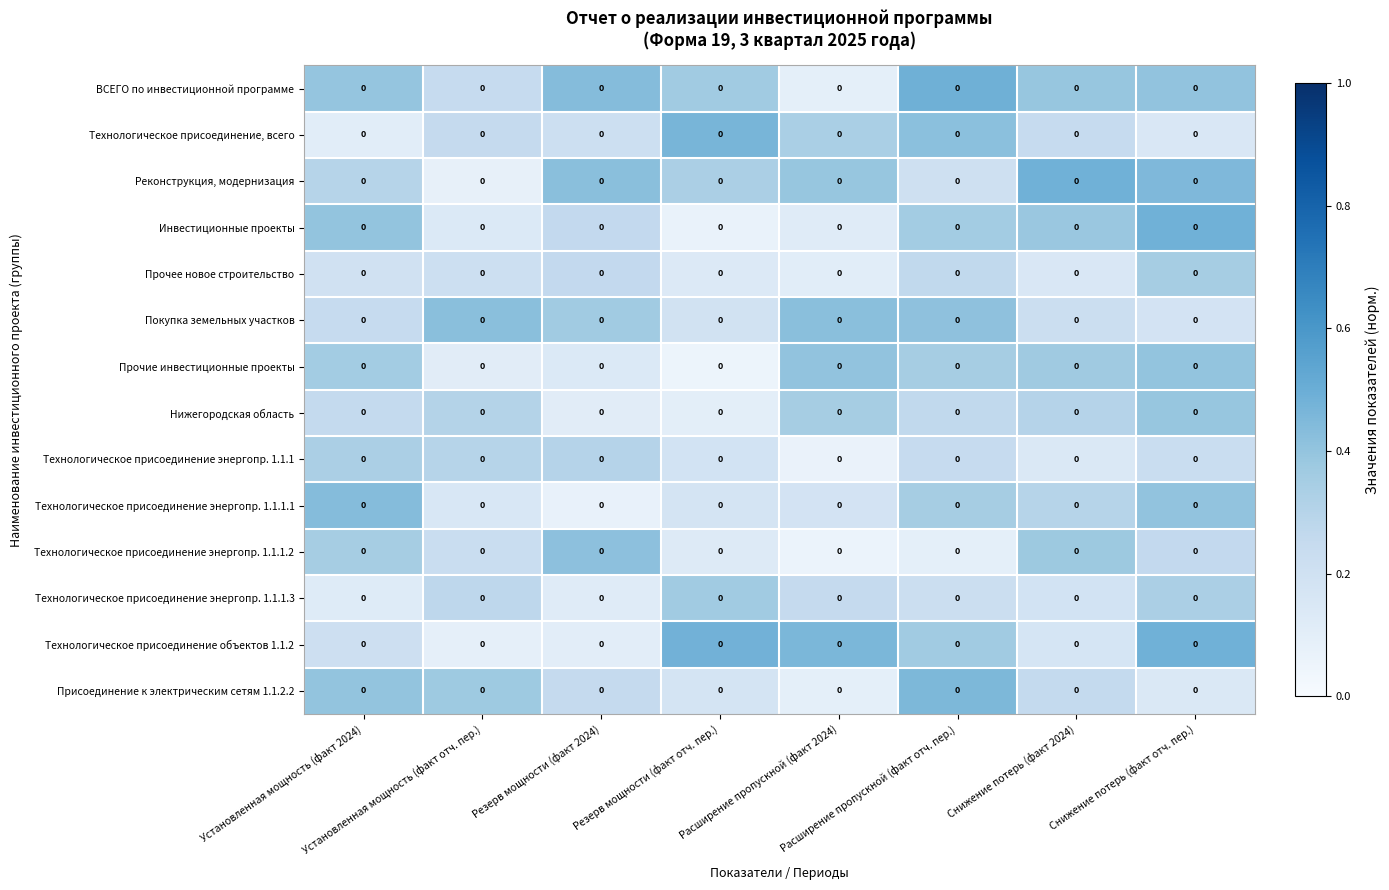

Read the Реконструкция, модернизация value at Расширение пропускной (факт 2024).

0.4